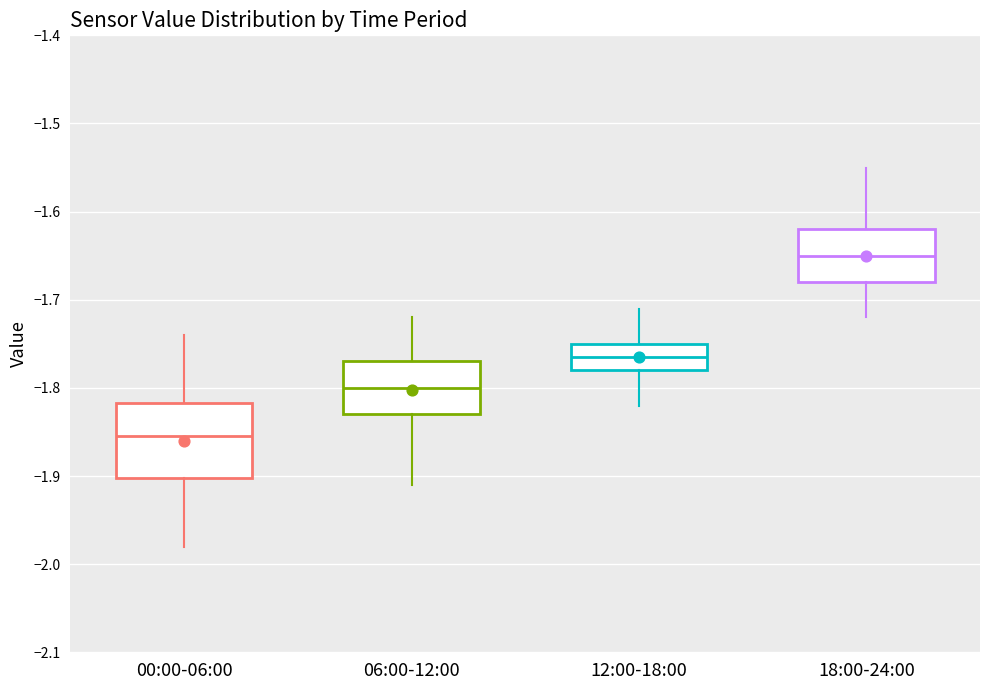

Reading left to right, transcribe this box plot: for each box, give where its median line is, the range the box spans, and where its two whiskers end, as read against the y-axis. The values are not printed on the chart, so give them approximately, as read against the axis.

00:00-06:00: median -1.85, box -1.90 to -1.82, whiskers -1.98 to -1.74
06:00-12:00: median -1.80, box -1.83 to -1.77, whiskers -1.91 to -1.72
12:00-18:00: median -1.76, box -1.78 to -1.75, whiskers -1.82 to -1.71
18:00-24:00: median -1.65, box -1.68 to -1.62, whiskers -1.72 to -1.55